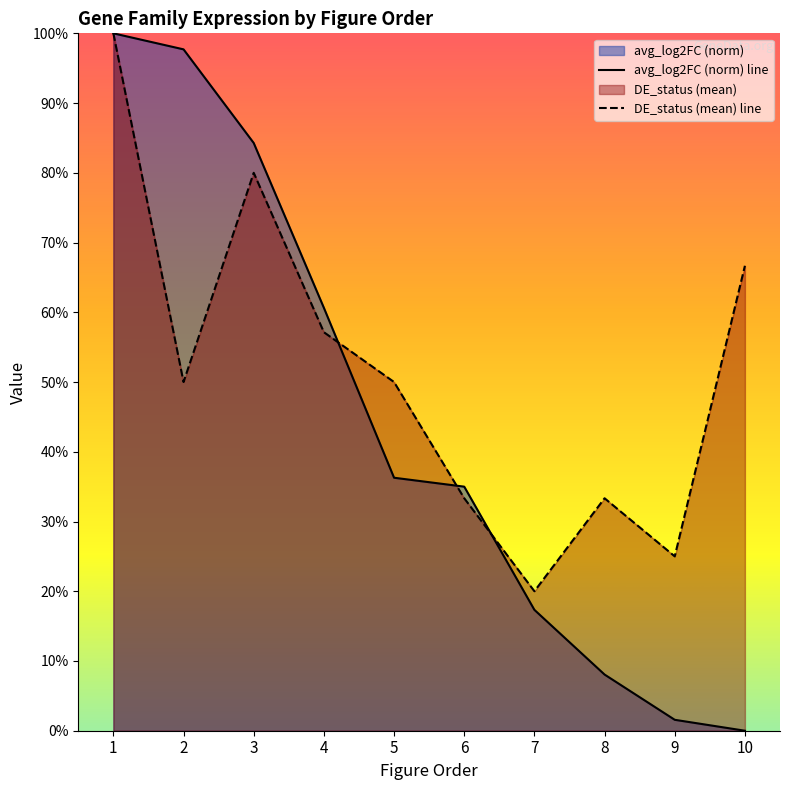

True or false: DE_status_mean has a value of 0.5 at 2.

True